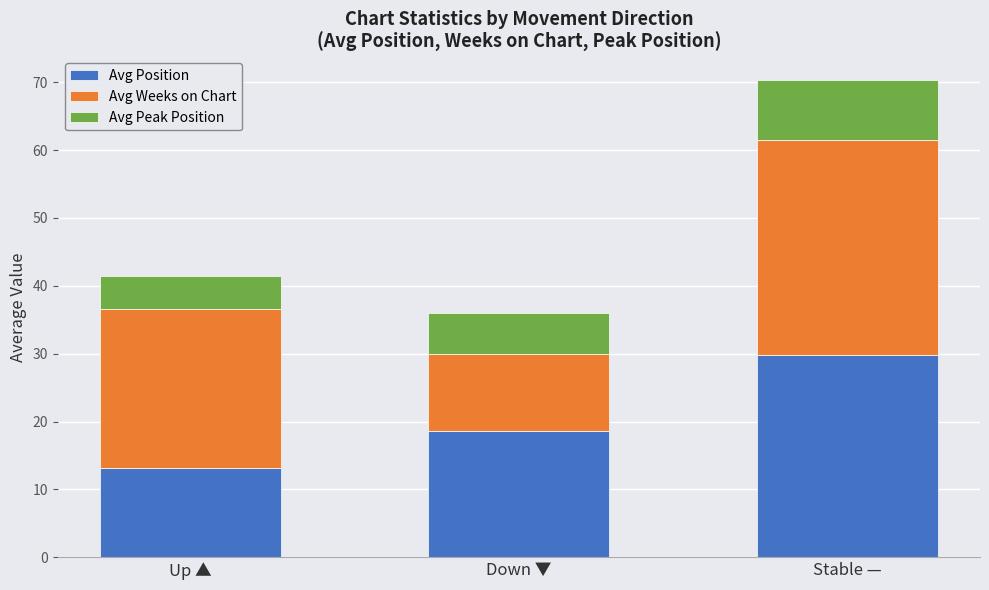

What are all the series names shown in the legend?

Avg Position, Avg Weeks on Chart, Avg Peak Position